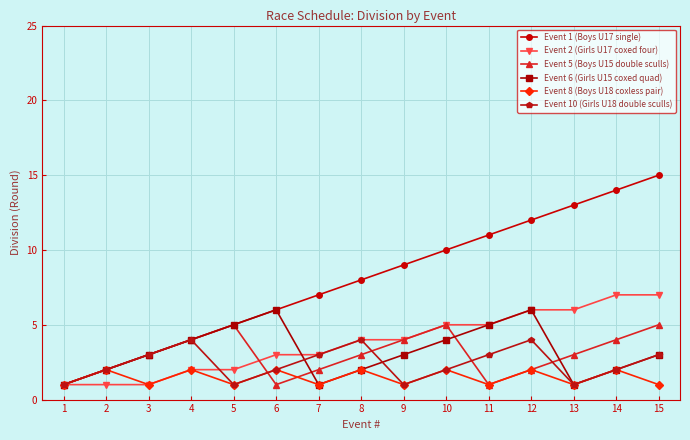

Which label corresponds to the largest value in the chart?

15